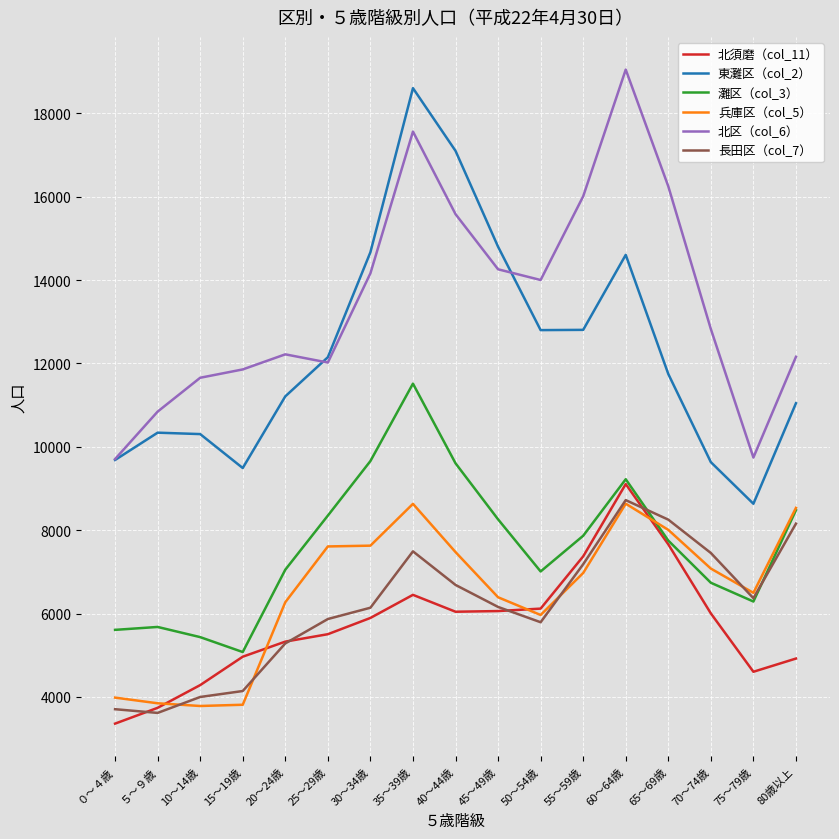

What is the total value across all series at 10～14歳?

39468